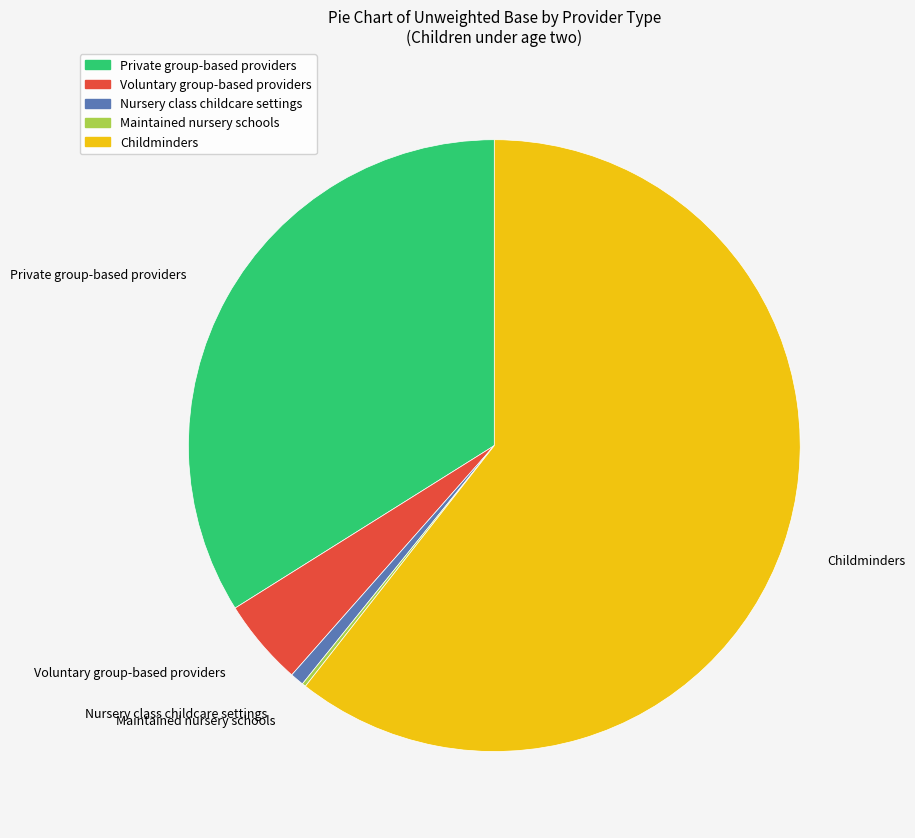

Is the sum of Voluntary group-based providers and Private group-based providers greater than half?

No